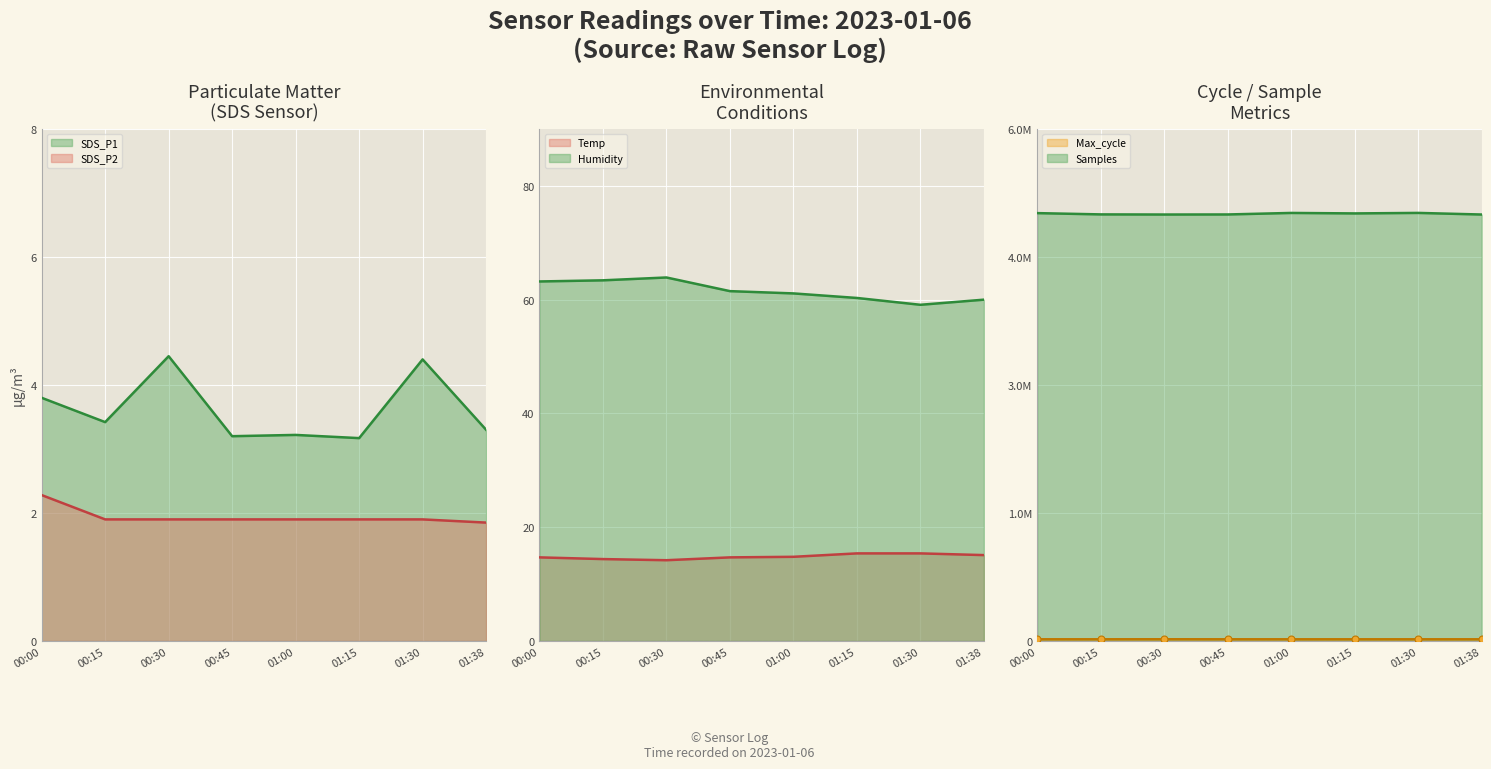

The SDS_P2 series shows 2.3 at 00:00. True or false?

True